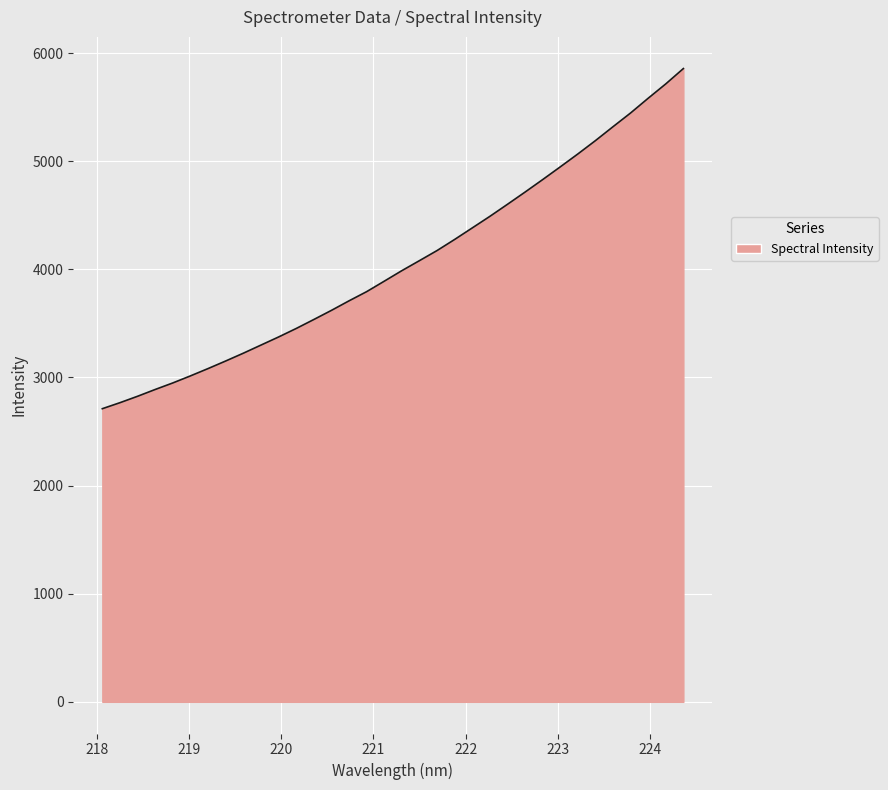

What is the difference between the maximum and minimum values?

3145.6